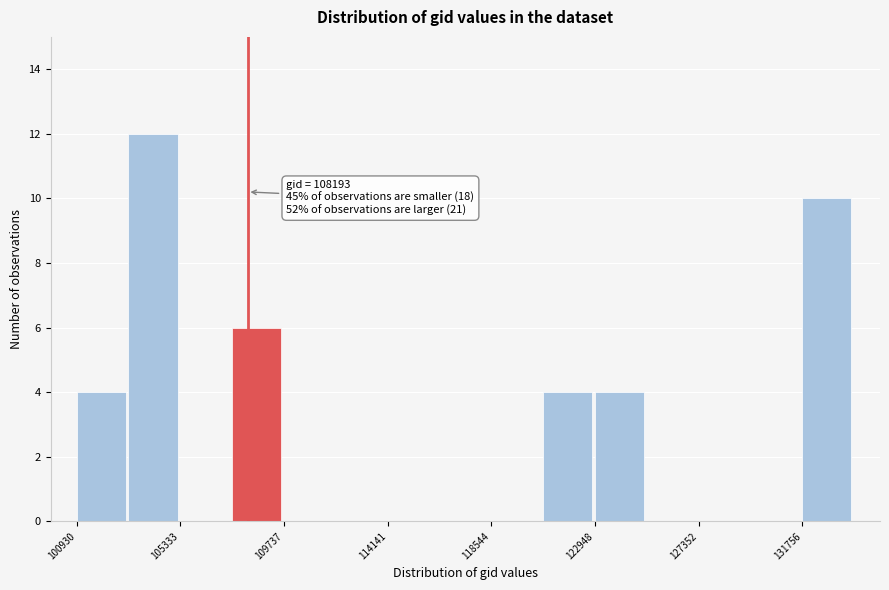

Over which range of the x-axis is the bar tallest?

103000 to 105500